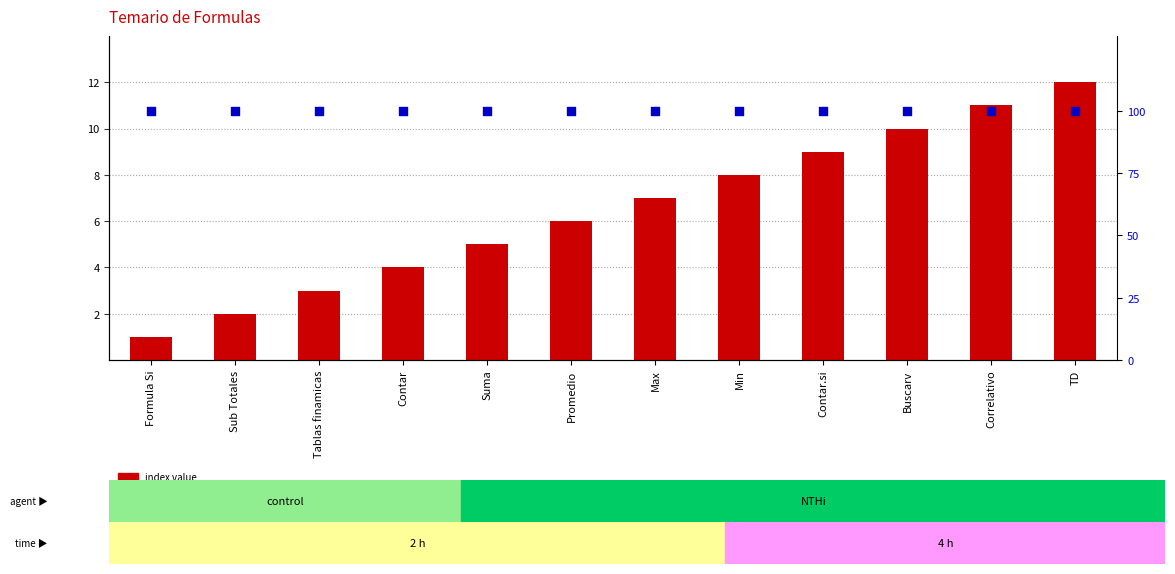

At how many categories does at least one series exceed 51?

12